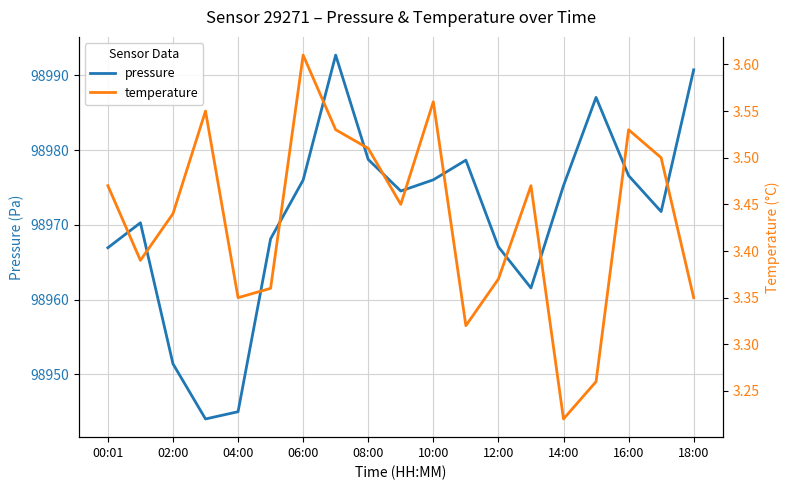

Reading right to left, list all the values displayed in this chart.

pressure: 98990.8	98971.8	98976.6	98987.1	98975.2	98961.6	98967.1	98978.7	98976.0	98974.5	98978.8	98992.7	98976.0	98968.1	98945.0	98944.0	98951.4	98970.3	98966.9
temperature: 3.4	3.5	3.5	3.3	3.2	3.5	3.4	3.3	3.6	3.5	3.5	3.5	3.6	3.4	3.4	3.5	3.4	3.4	3.5